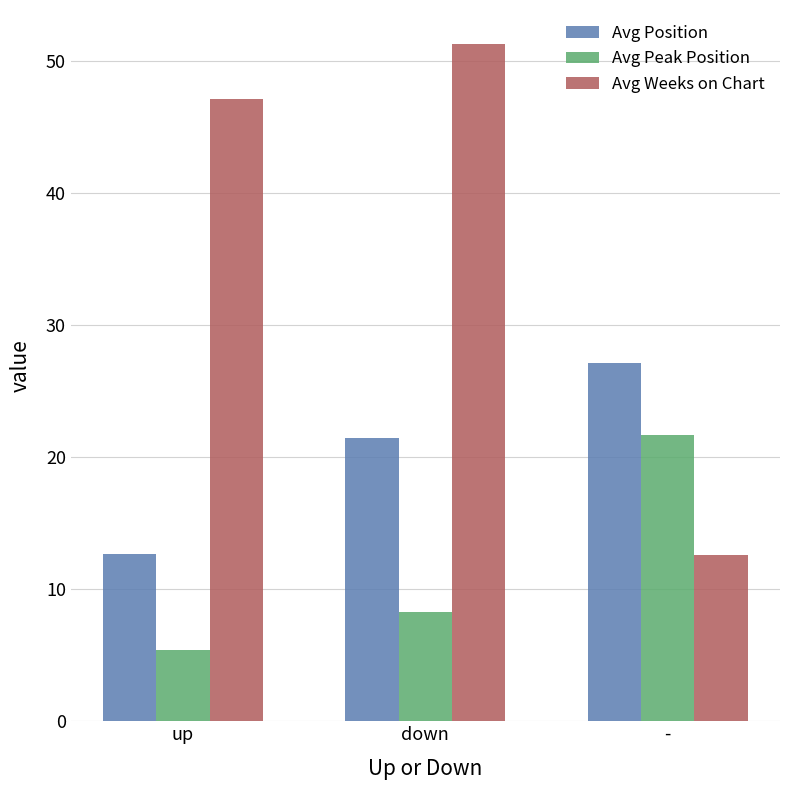

What is the sum of all Avg Peak Position values?

35.3